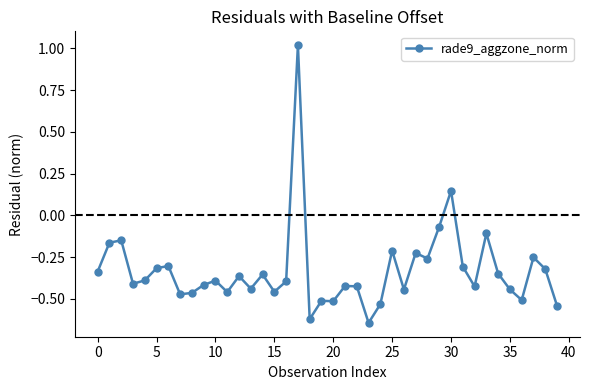

What is the difference between the second highest and minimum values?

0.8